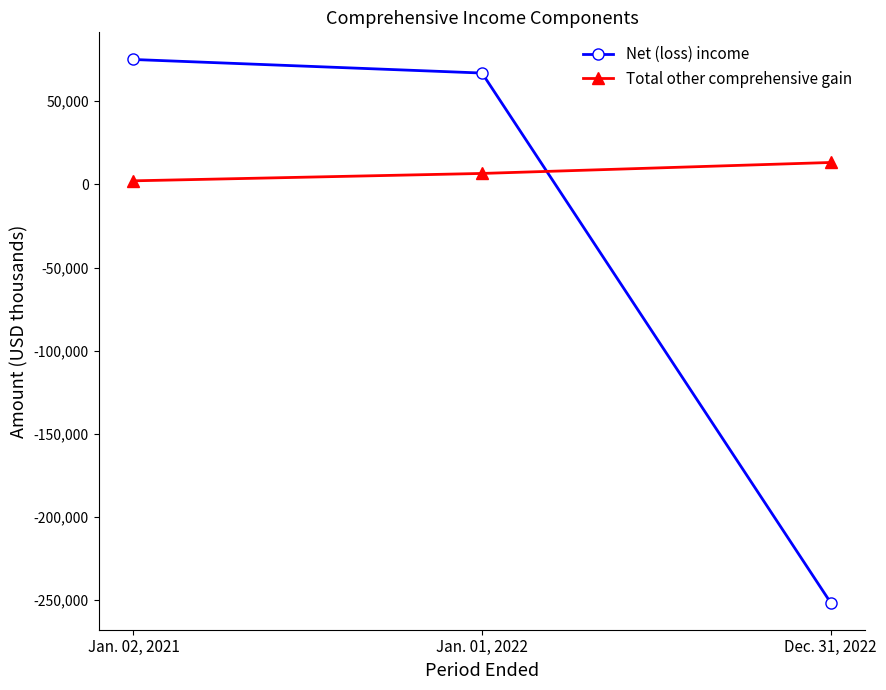

Which series has the largest total across all categories?

Total other comprehensive gain